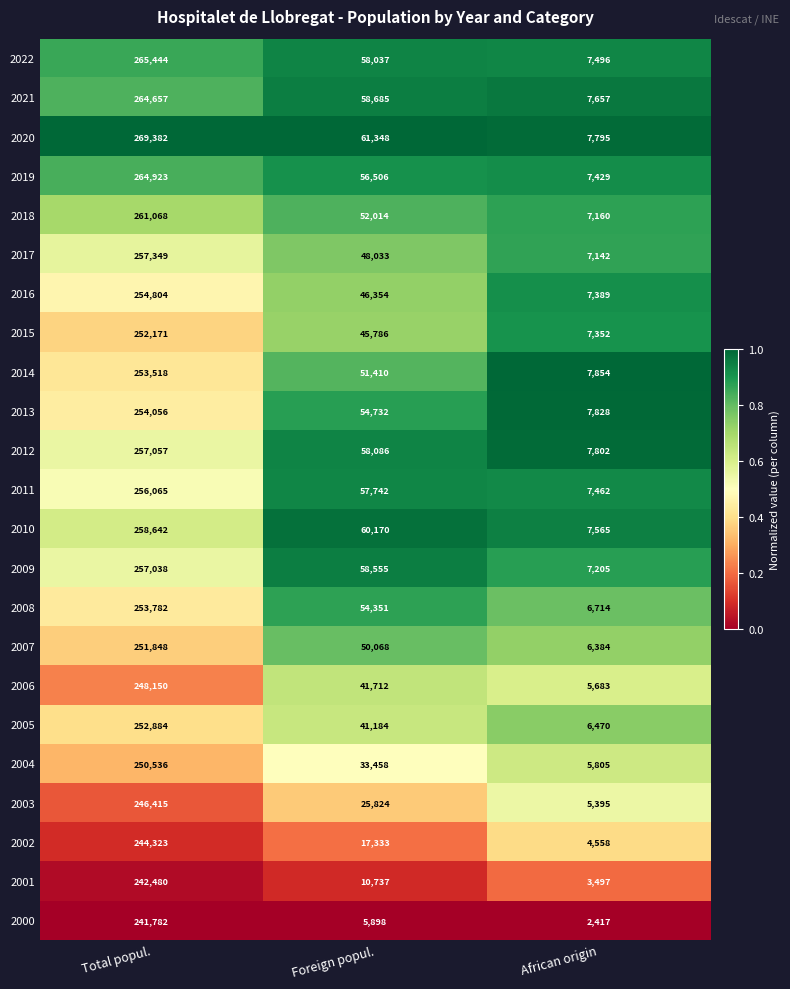

What is the smallest value displayed?

2417